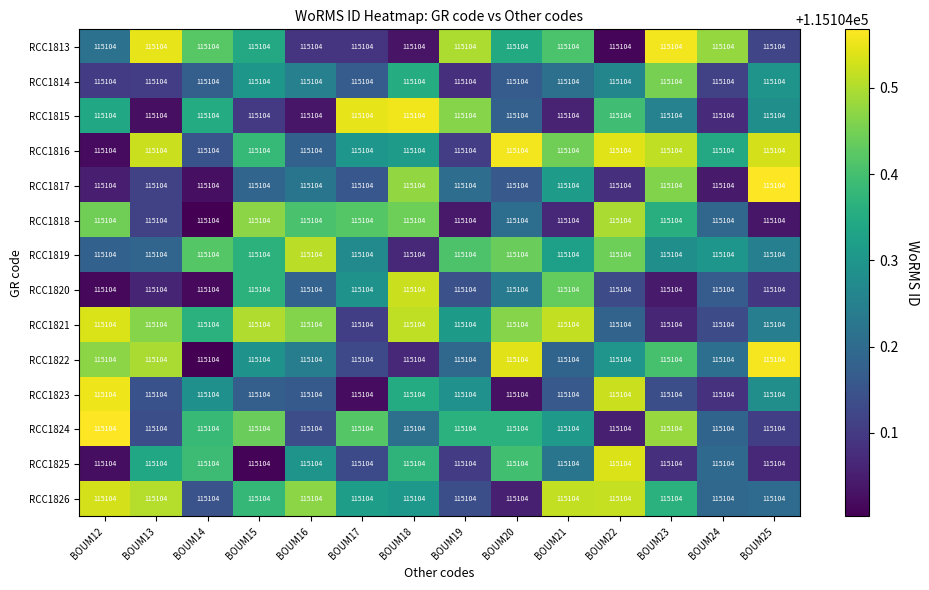

Which has a higher value, BOUM18 or BOUM14?

BOUM14